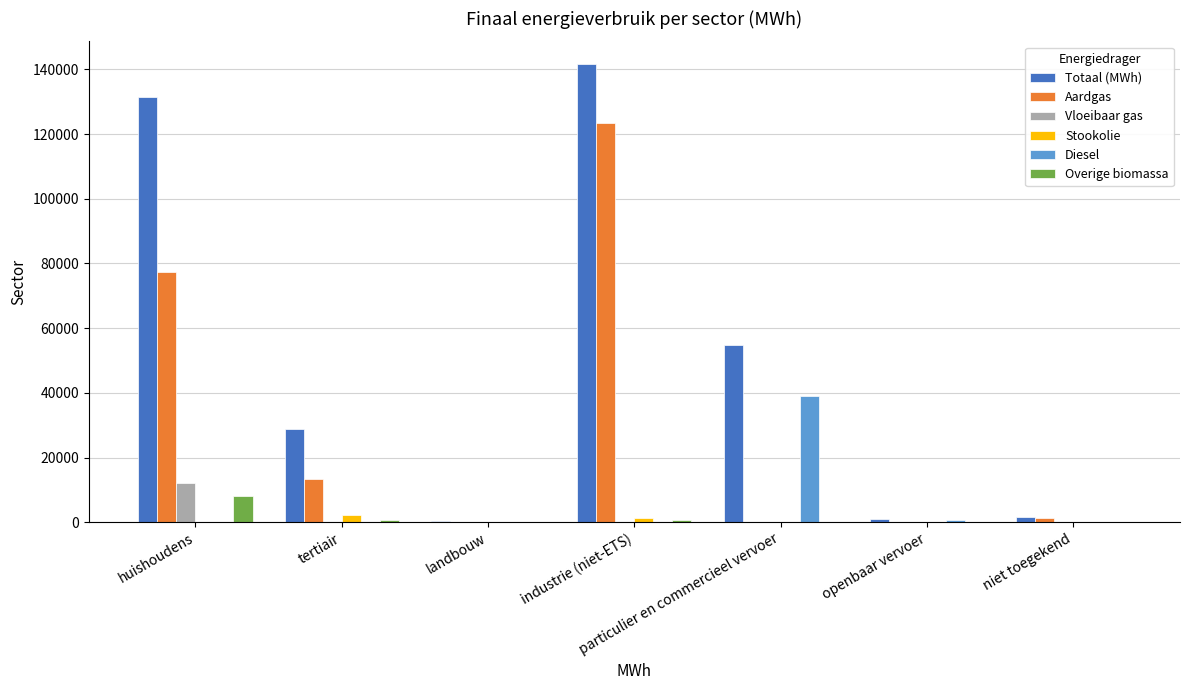

At which category is the sum across all series the highest?

industrie (niet-ETS)